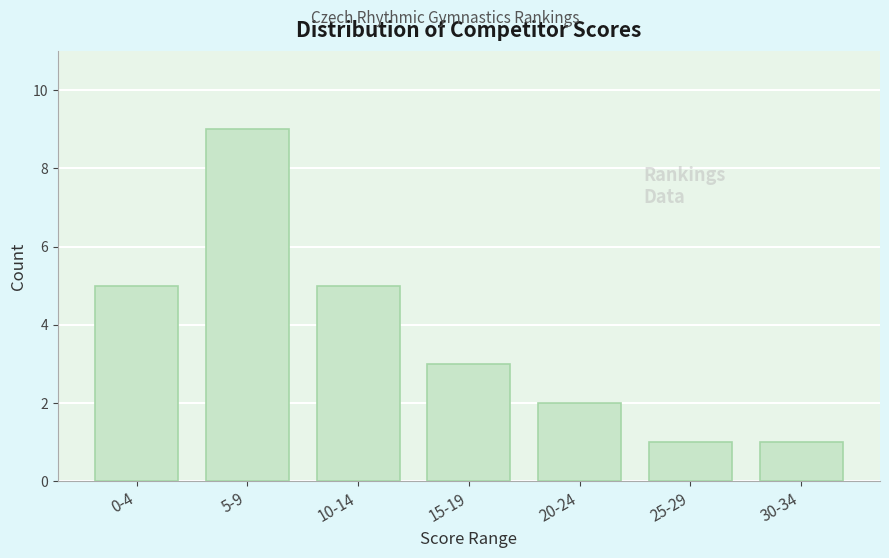

Reading left to right, transcribe all the data shown in this chart.

0-4=5	5-9=9	10-14=5	15-19=3	20-24=2	25-29=1	30-34=1